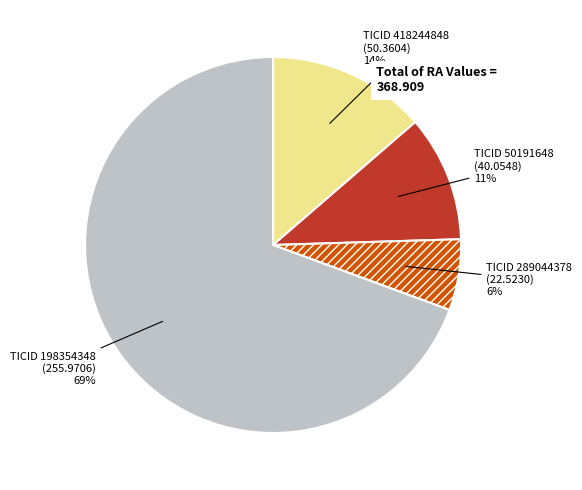

To the nearest percent, what is the difference between the largest and smallest slice percentages?

63%